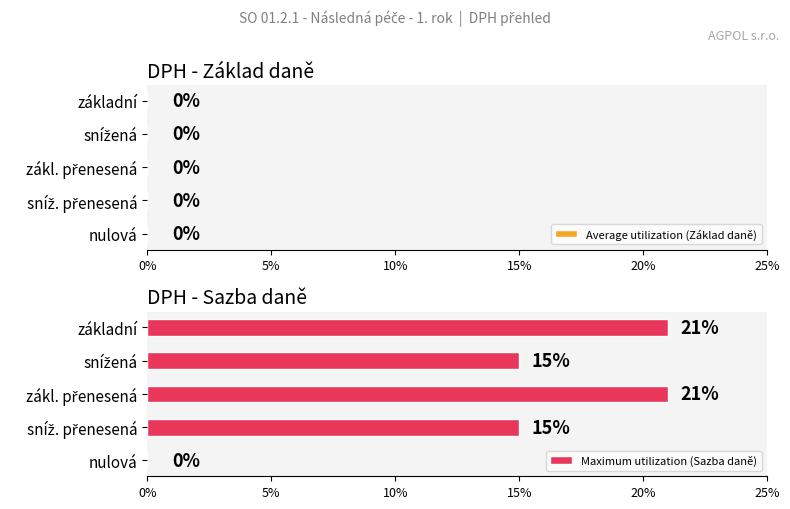

Are the bars horizontal?

Yes